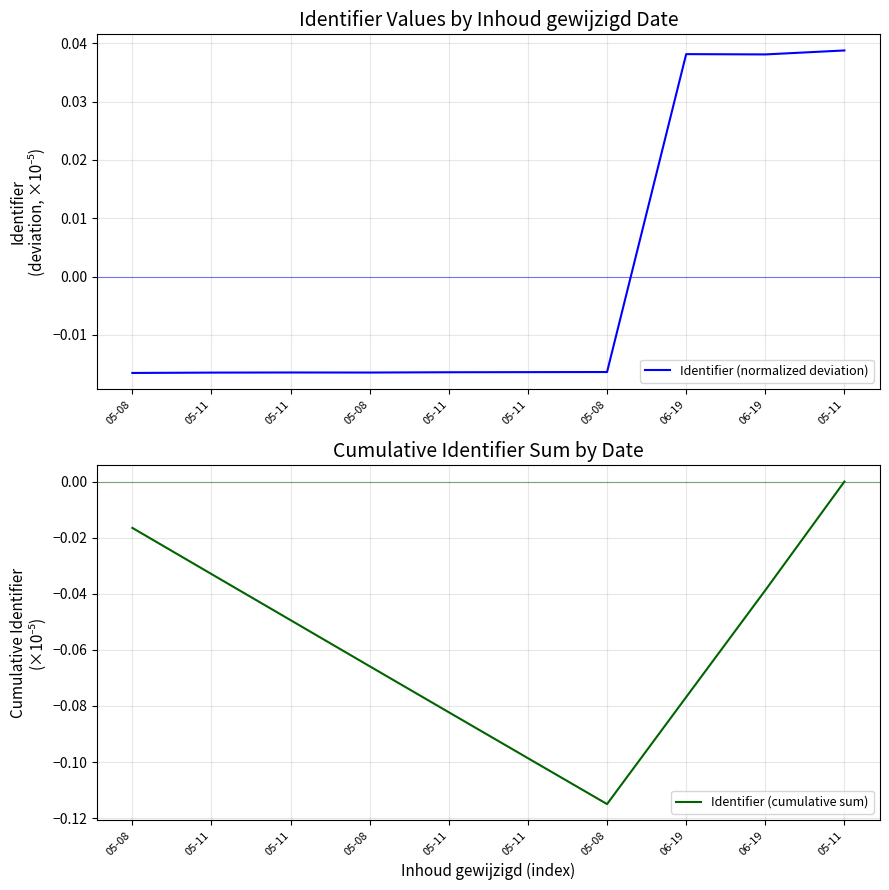

Which series changed the most between 05-08 and 05-11?

Identifier (cumulative sum)